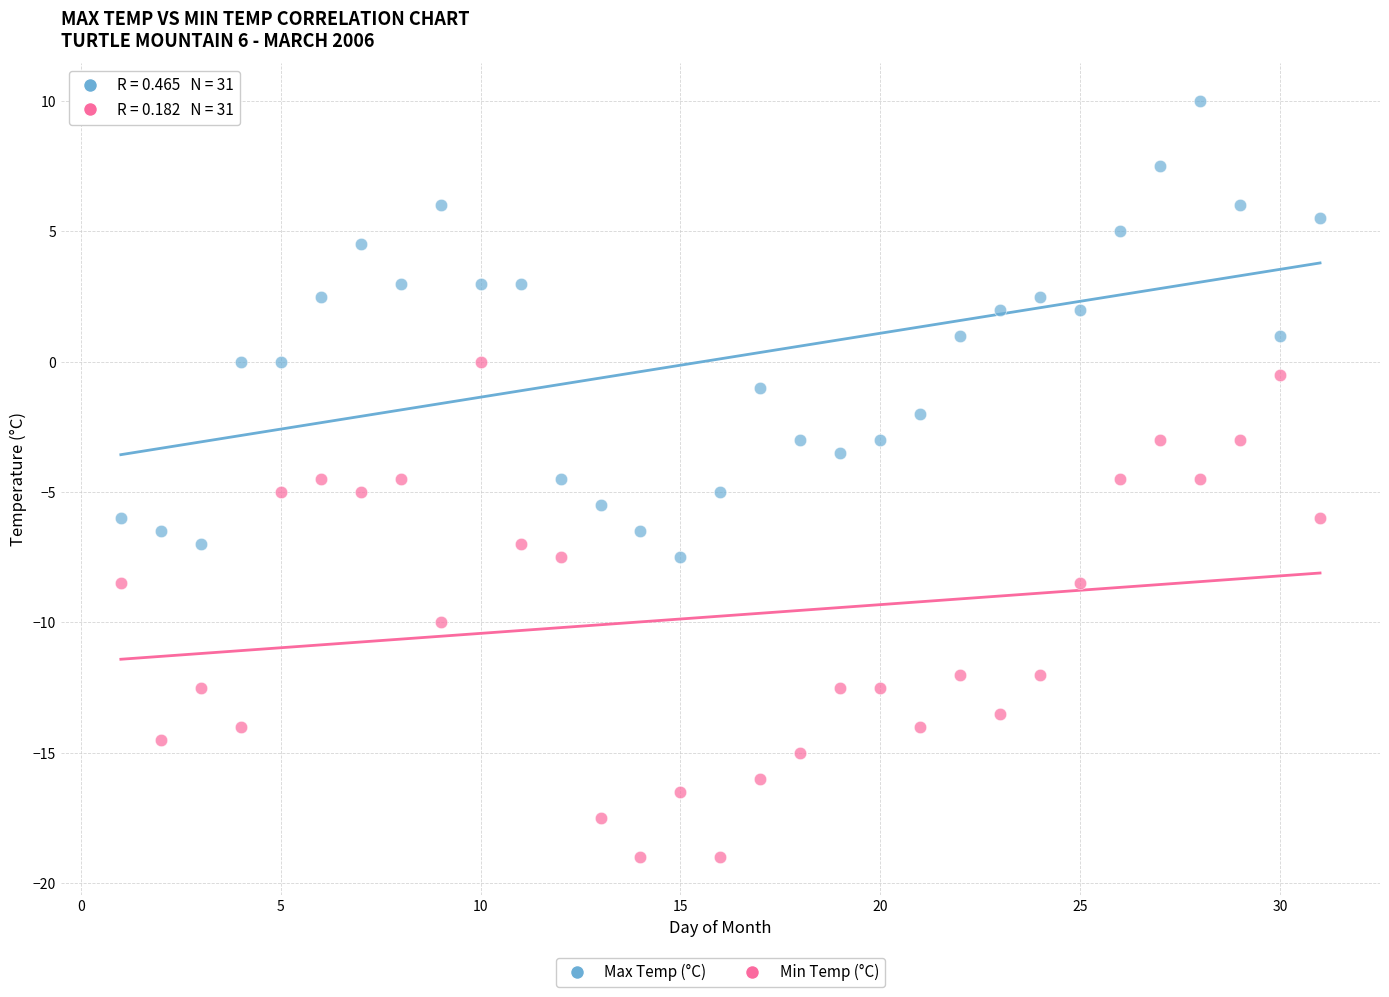

Across all data points, what is the range of Y values (max minus min)?

29.0